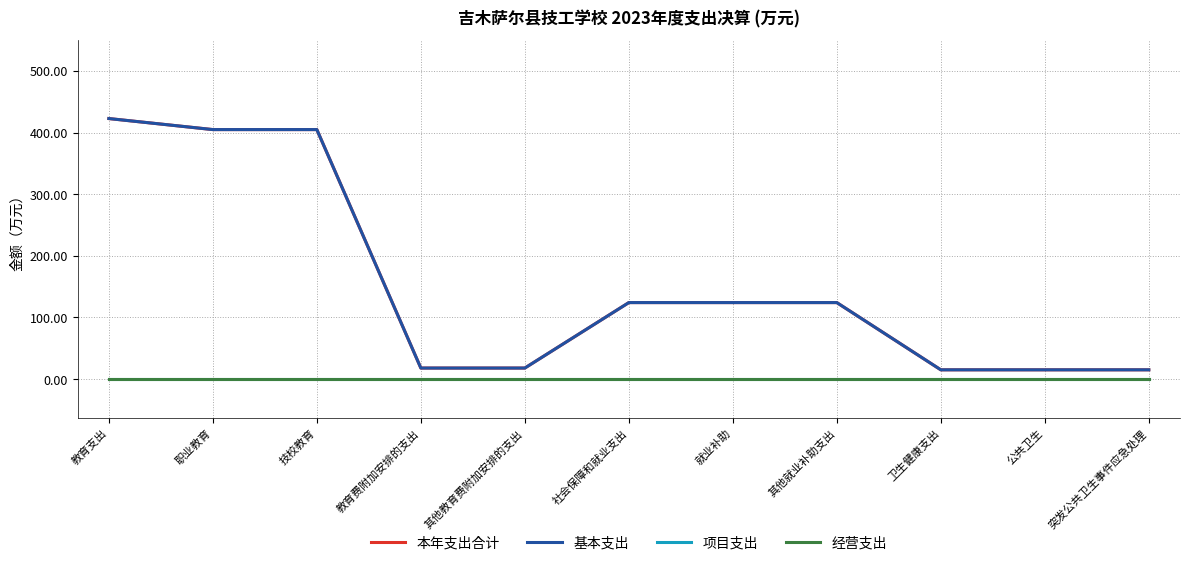

What is the maximum value shown in the chart?

422.7